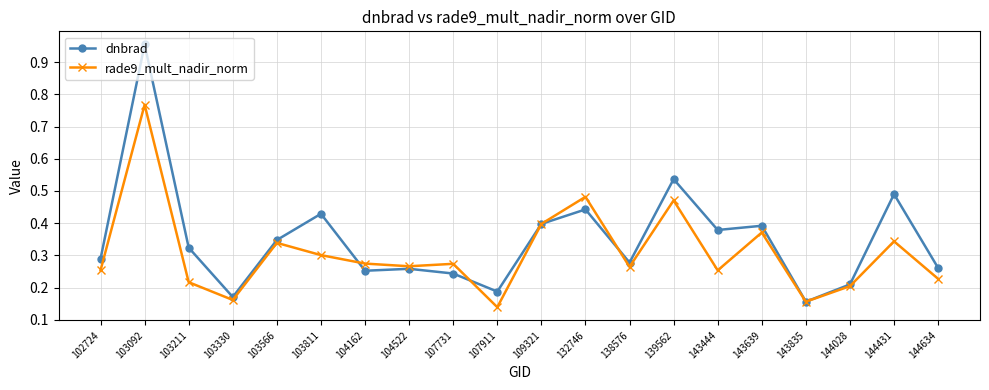

Does the chart display data point markers on the line(s)?

Yes